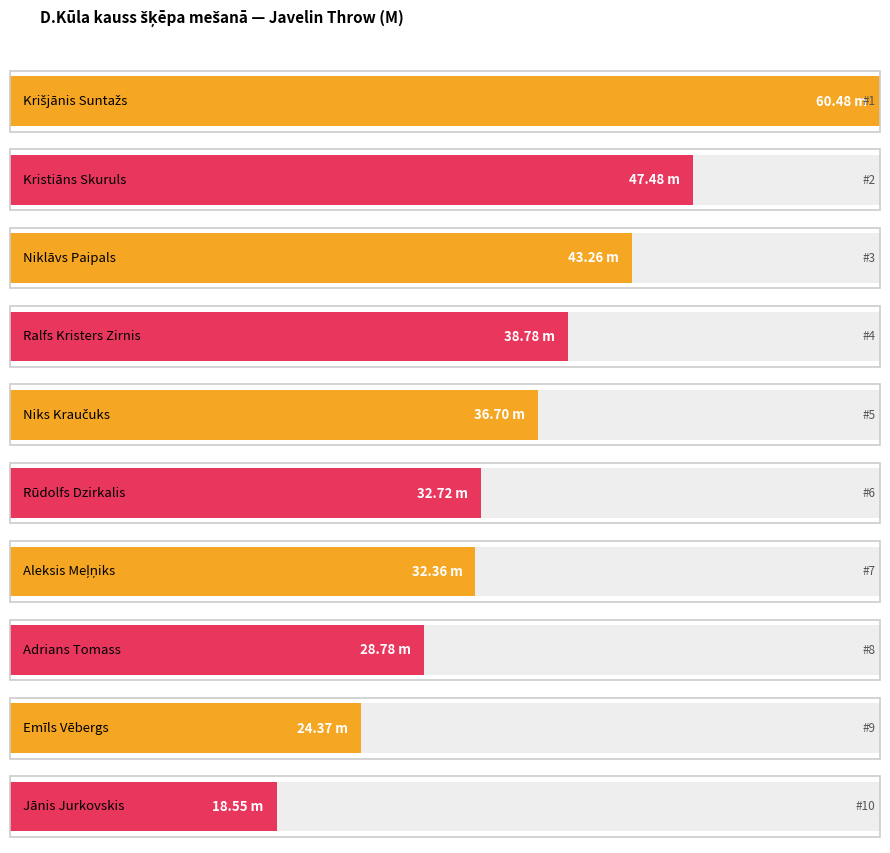

Which category has the highest value across all series?

Krišjānis Suntažs